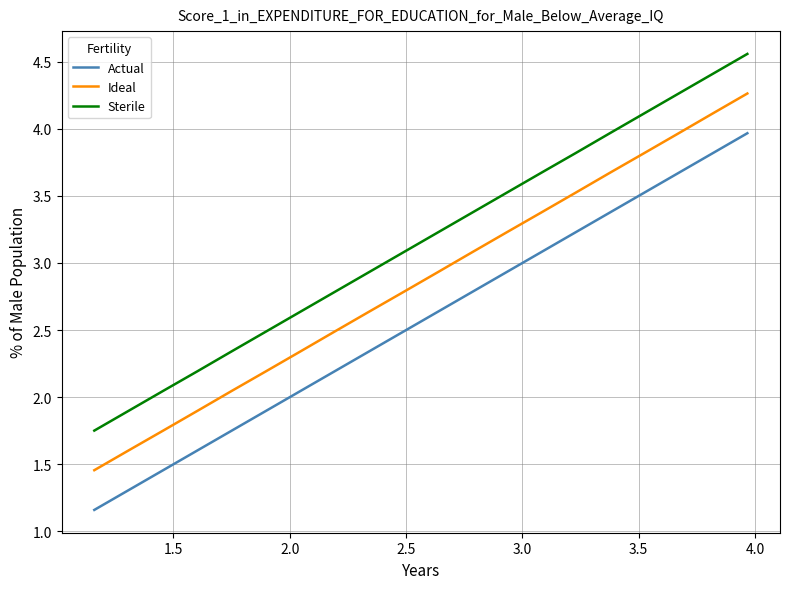

Does the chart display data point markers on the line(s)?

No